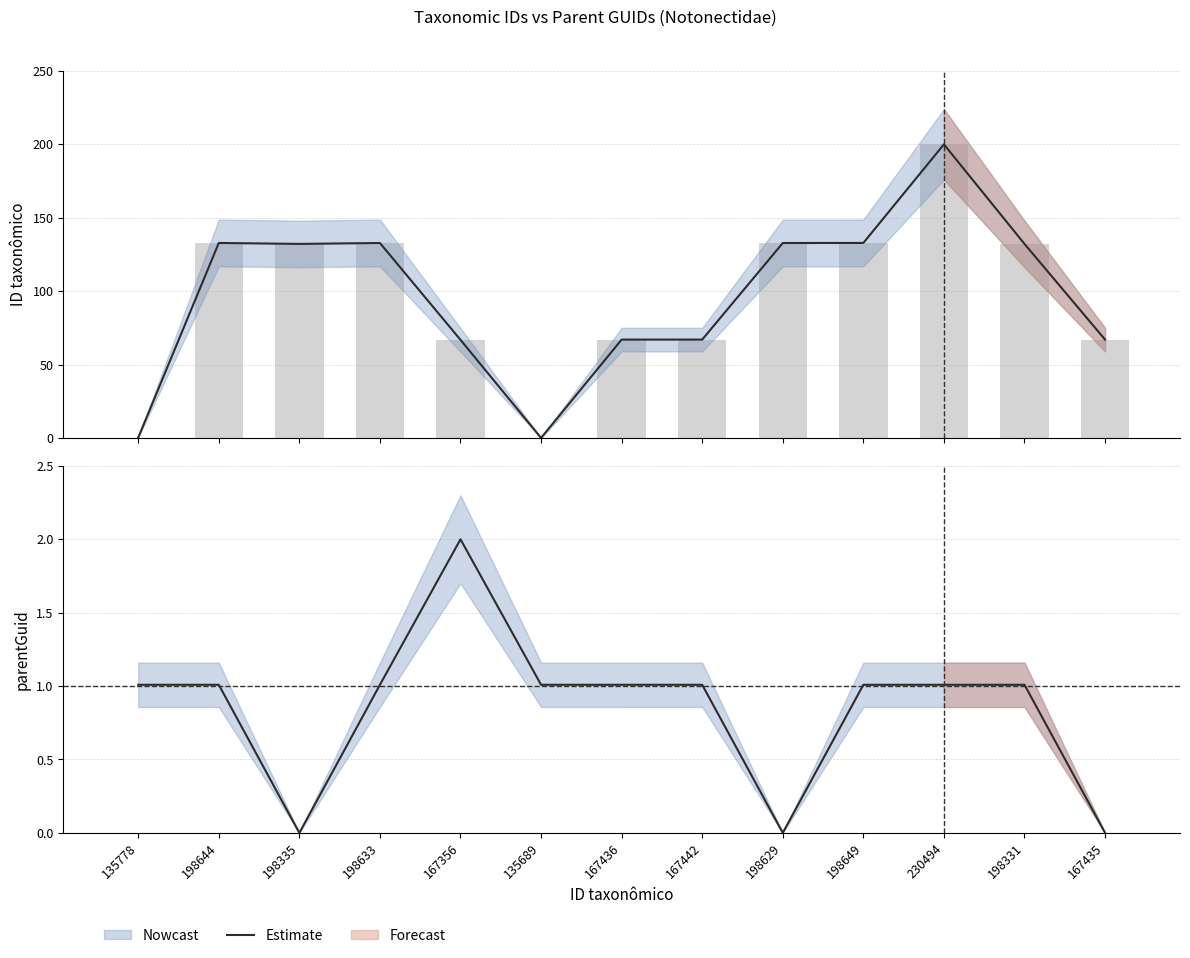

Reading left to right, transcribe all the data shown in this chart.

1.0	1.0	0.0	1.0	2.0	1.0	1.0	1.0	0.0	1.0	1.0	1.0	0.0